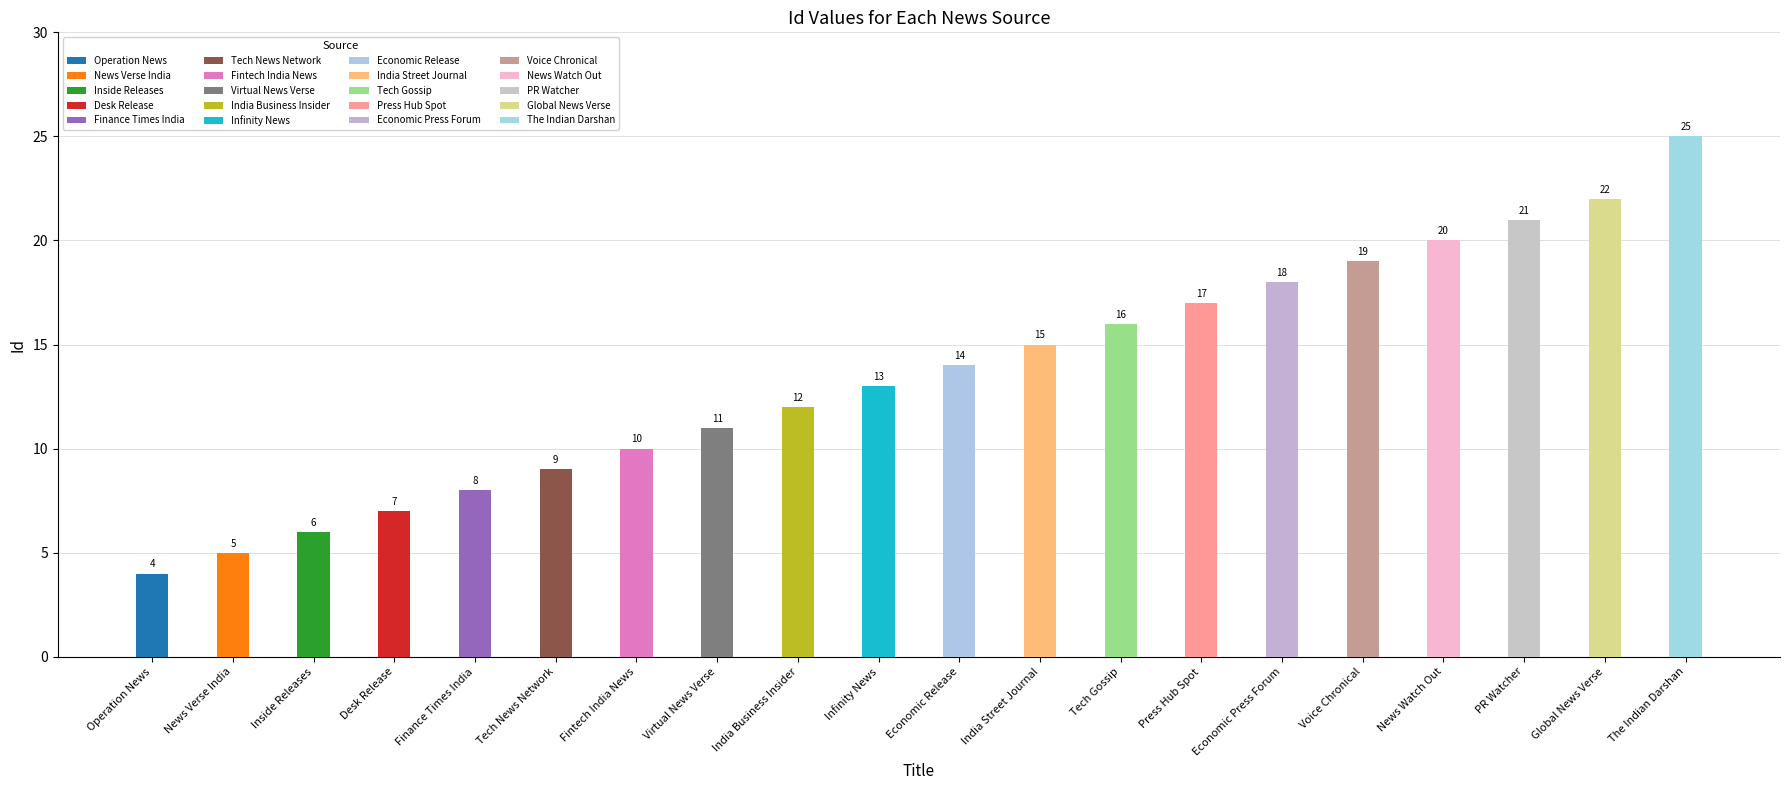

Count the number of values greater than 14.

9